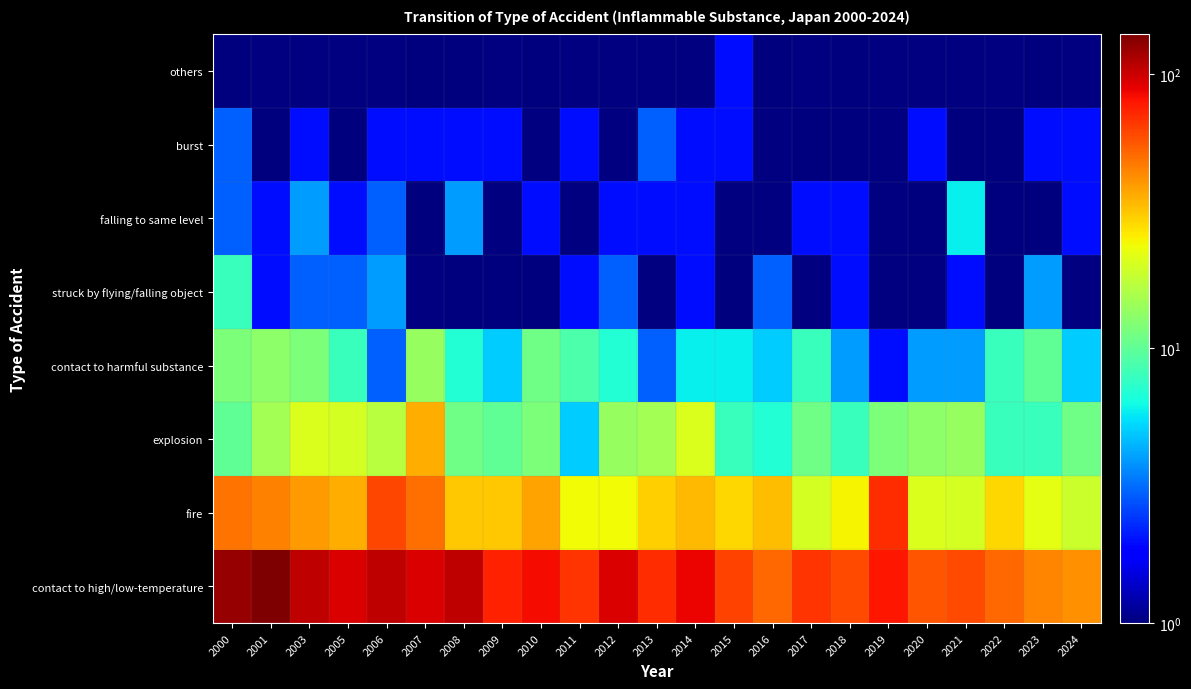

At 2003, list the series in order from smallest to largest.

others, burst, struck by flying/falling object, falling to same level, contact to harmful substance, explosion, fire, contact to high/low-temperature